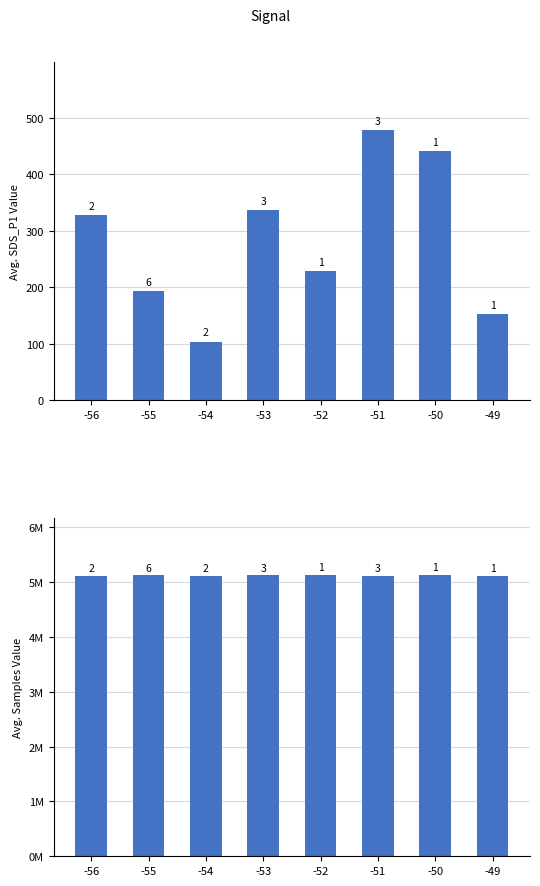

Which series has the largest total across all categories?

Avg Samples